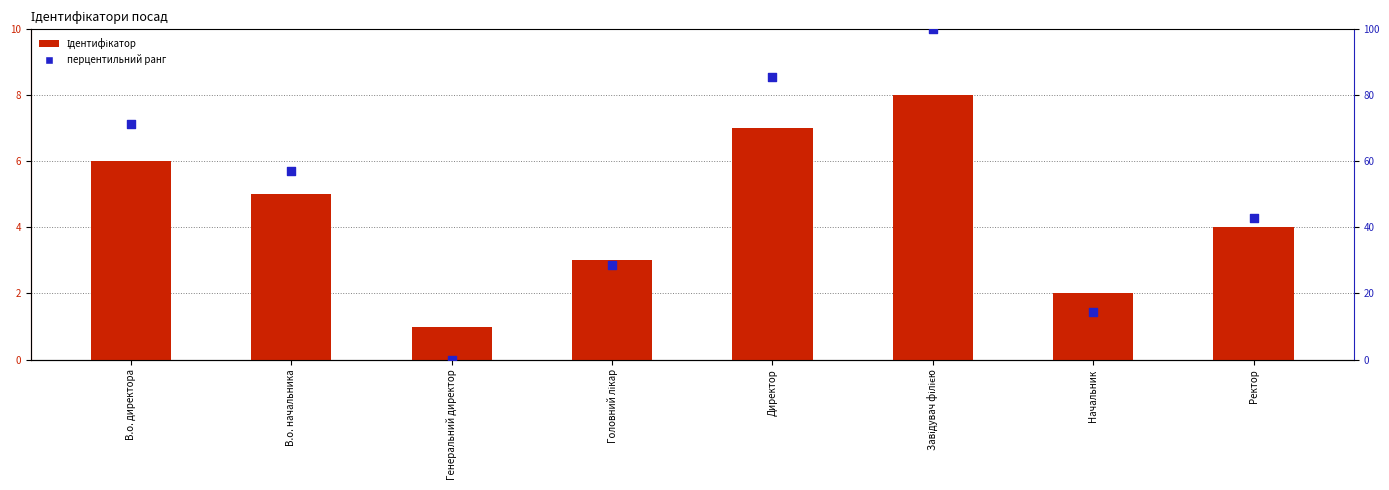

Which series has the largest total across all categories?

перцентильний ранг